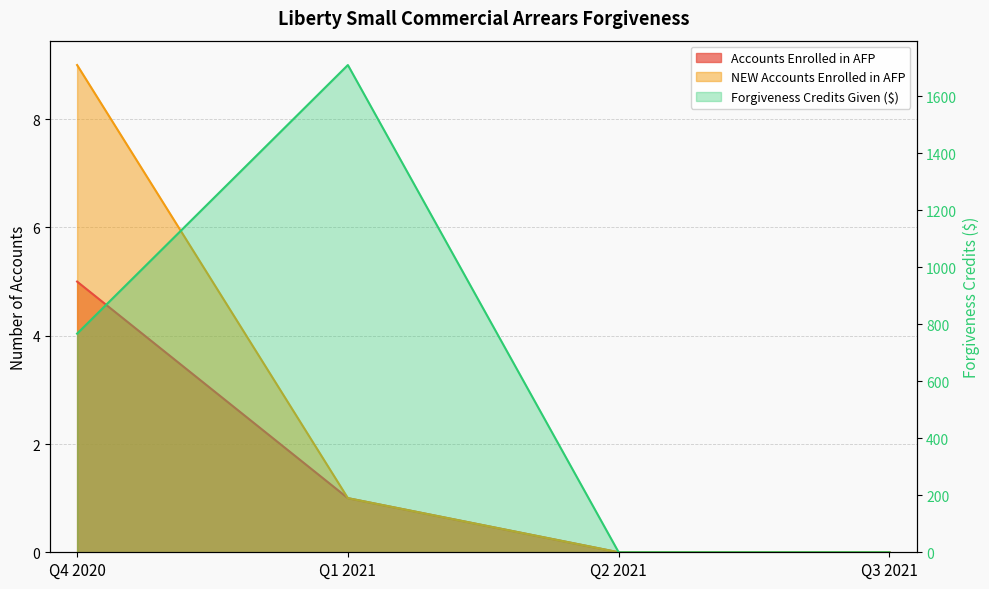

How many values in NEW Accounts Enrolled in AFP are above zero?

2